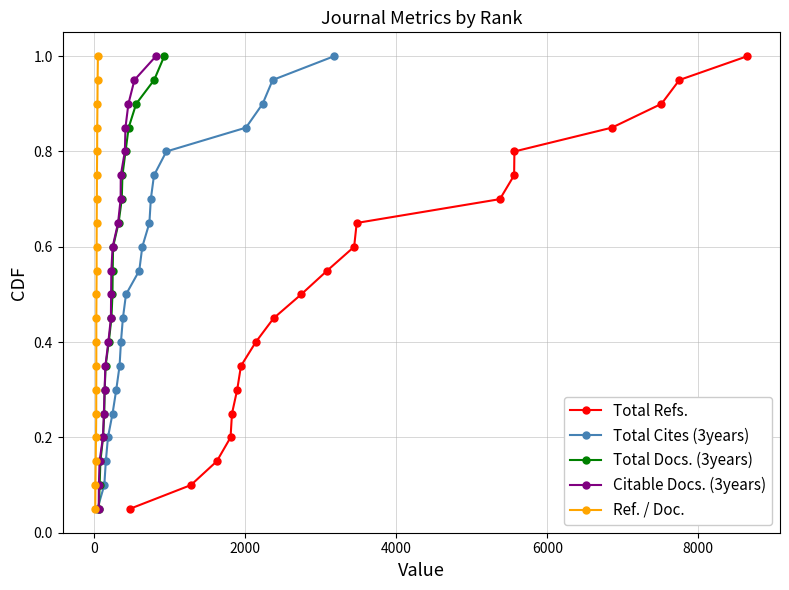

True or false: Total Refs. has more than 0 interior local peaks.

False